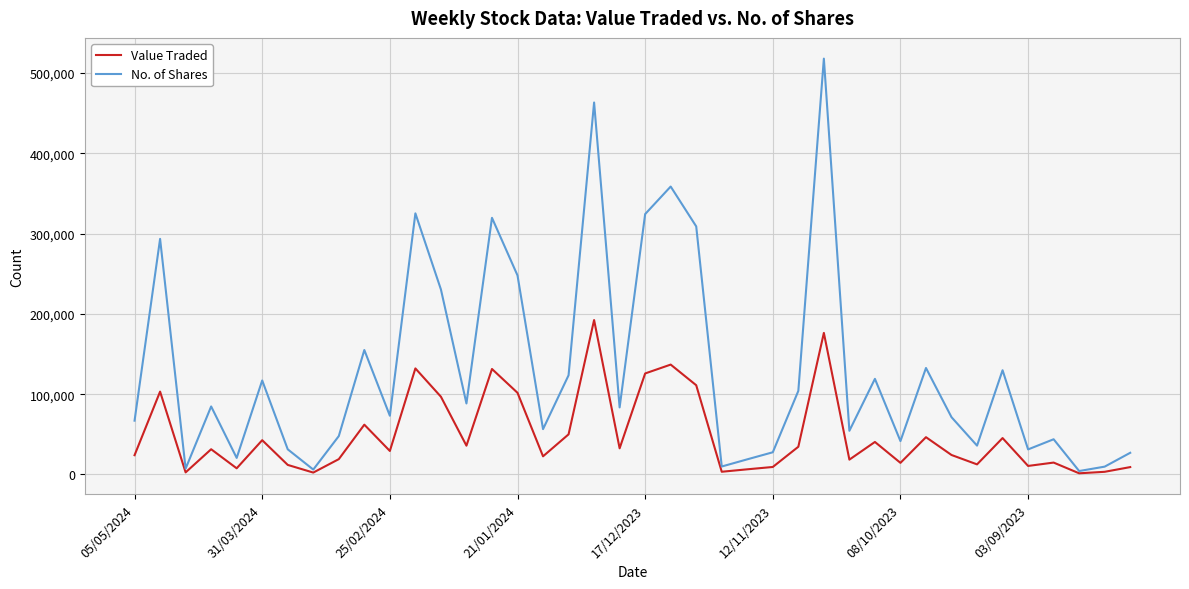

Rank the series by their maximum value, from highest to lowest.

No. of Shares, Value Traded